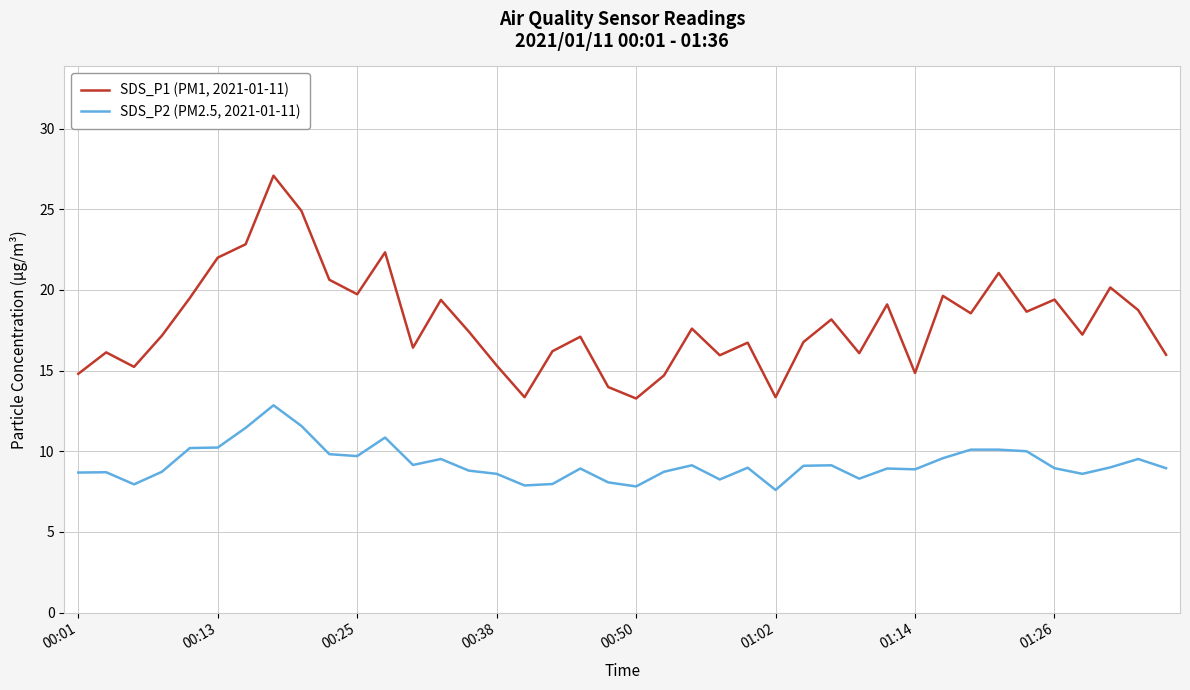

Does the chart display data point markers on the line(s)?

No